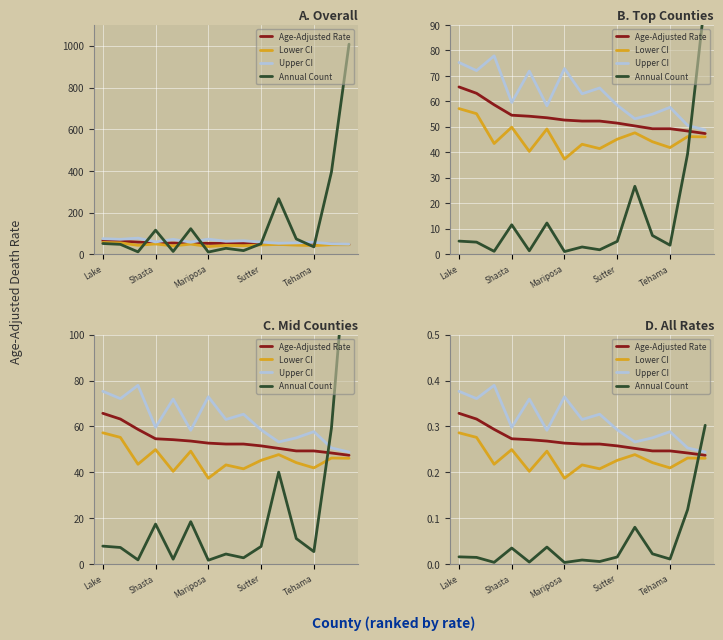

Read the Upper CI value at 14.

0.2